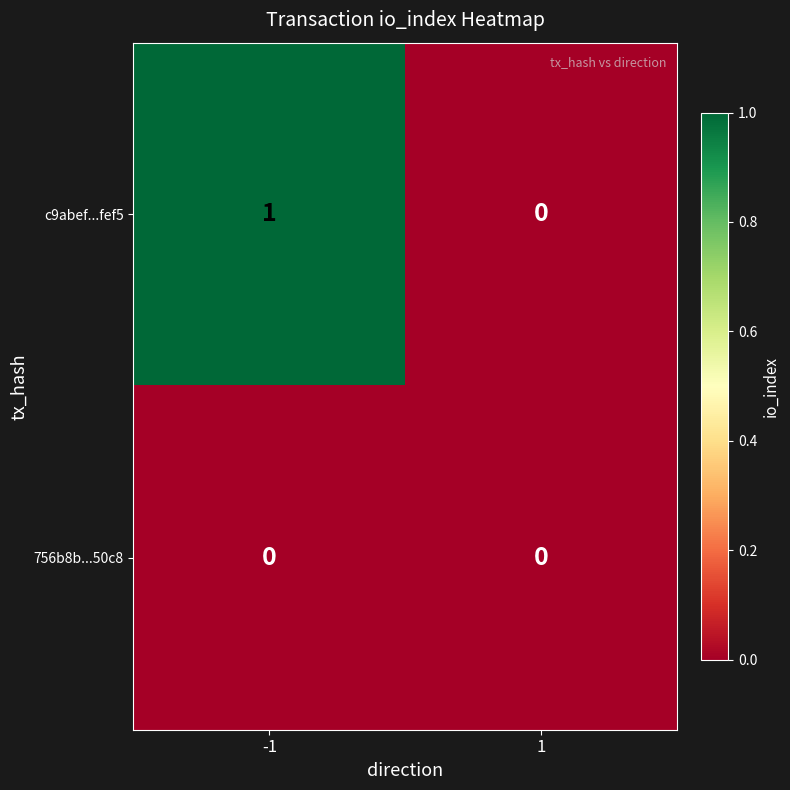

Count the number of data series in this chart.

2